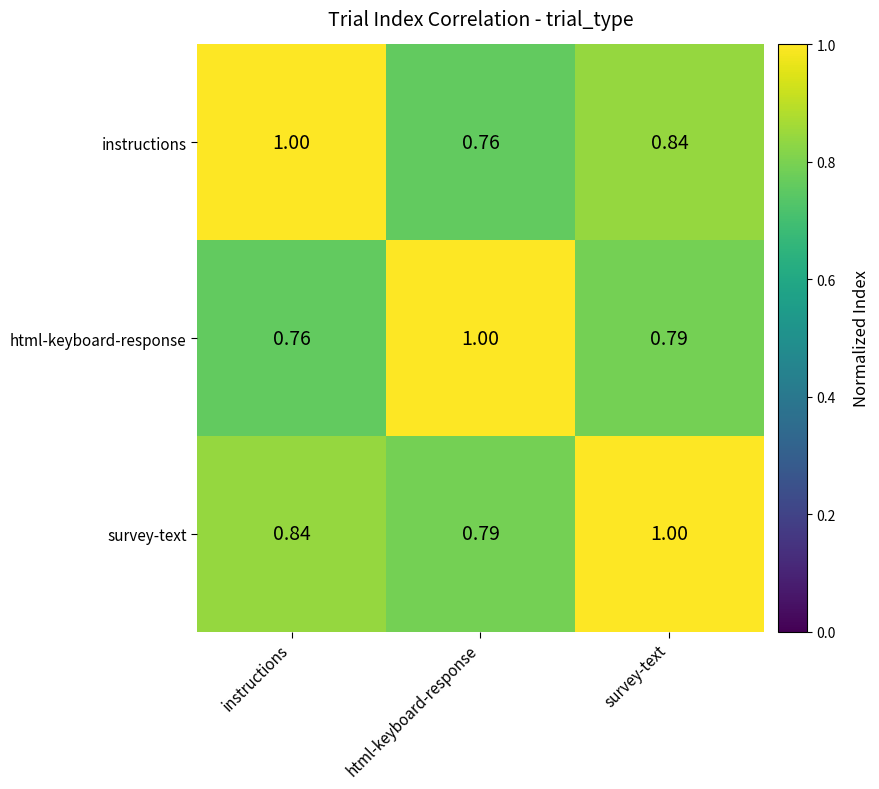

At how many categories does at least one series exceed 0?

3